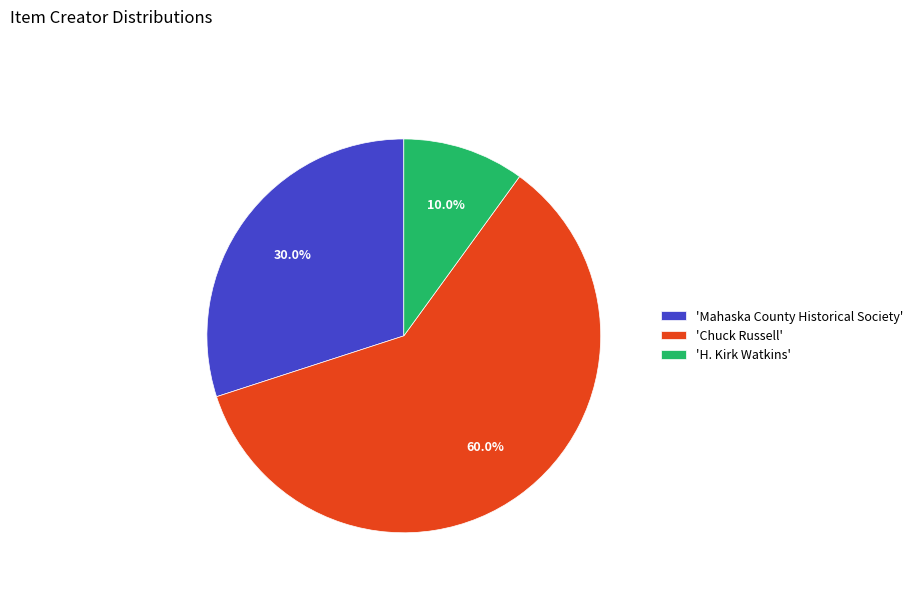

How many segments does this pie chart have?

3